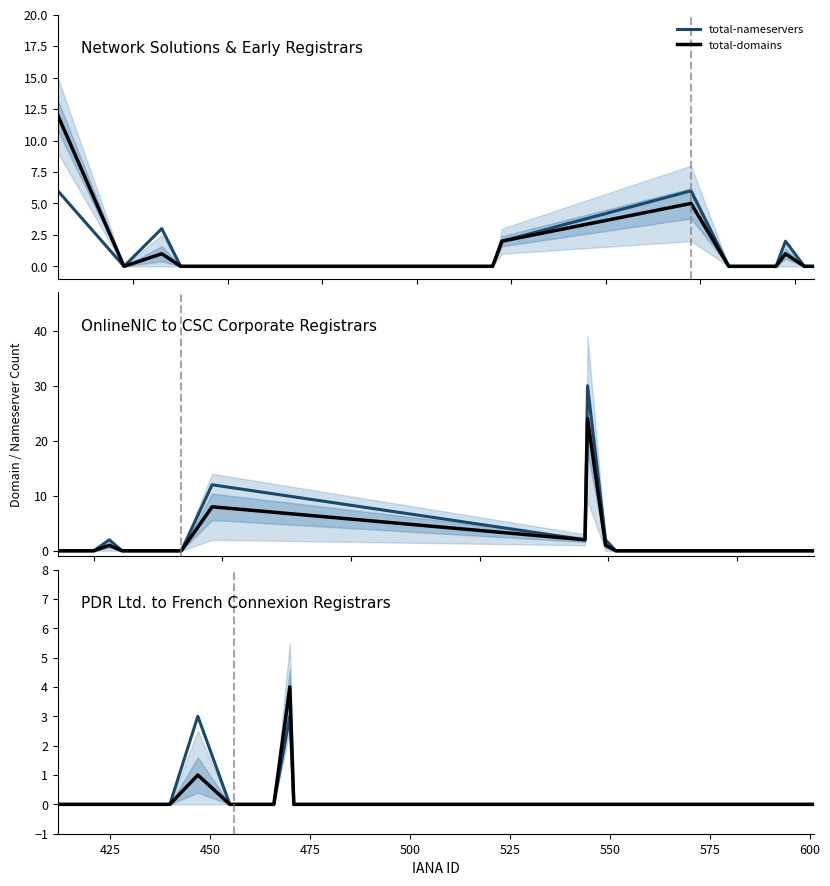

In total-domains, how many points are higher than both neighbors (excluding endpoints)?

2